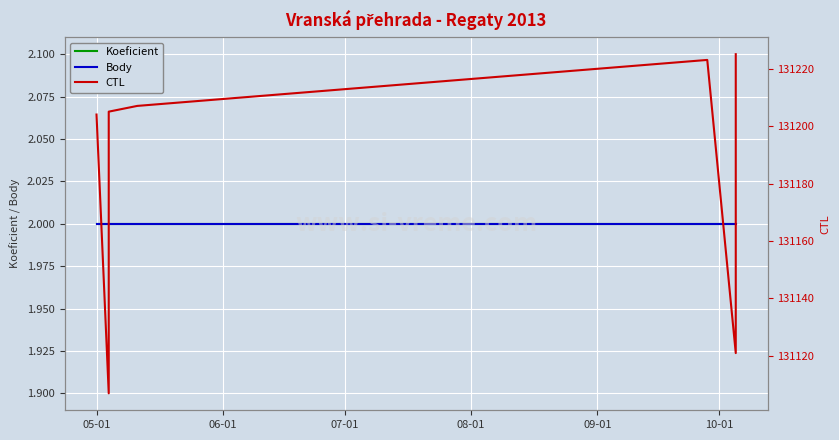

What is the difference between the maximum and minimum values in the CTL series?

118